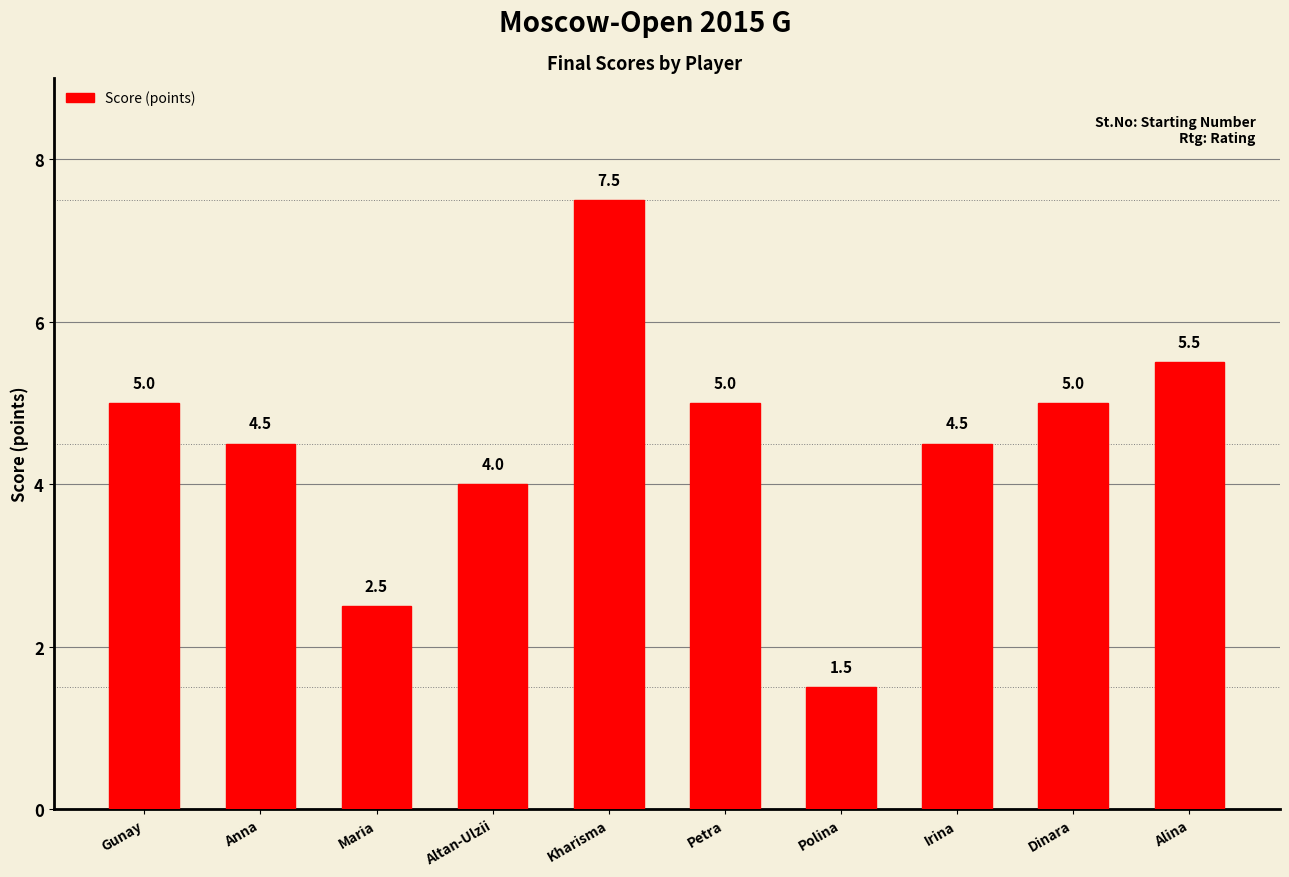

How many categories are shown in the chart?

10